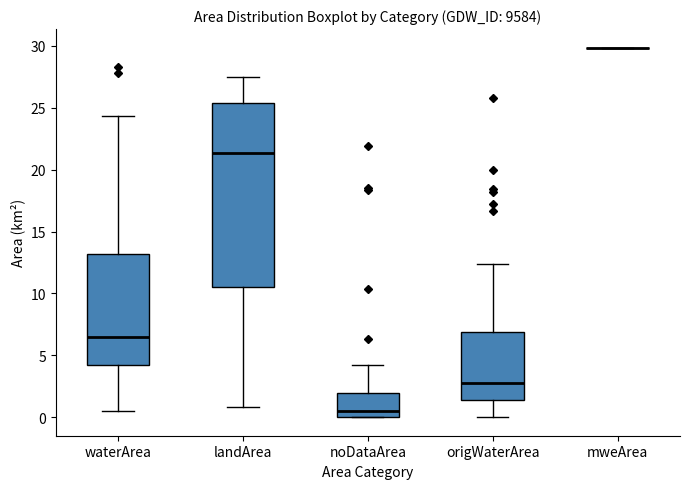

Where is the upper edge of the box for origWaterArea on the y-axis? The values are not printed on the chart, so give them approximately, as read against the axis.

7.0